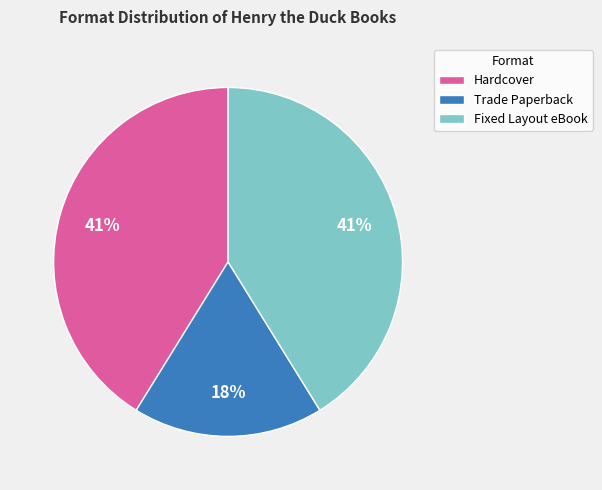

Is there any slice that represents more than half of the pie?

No